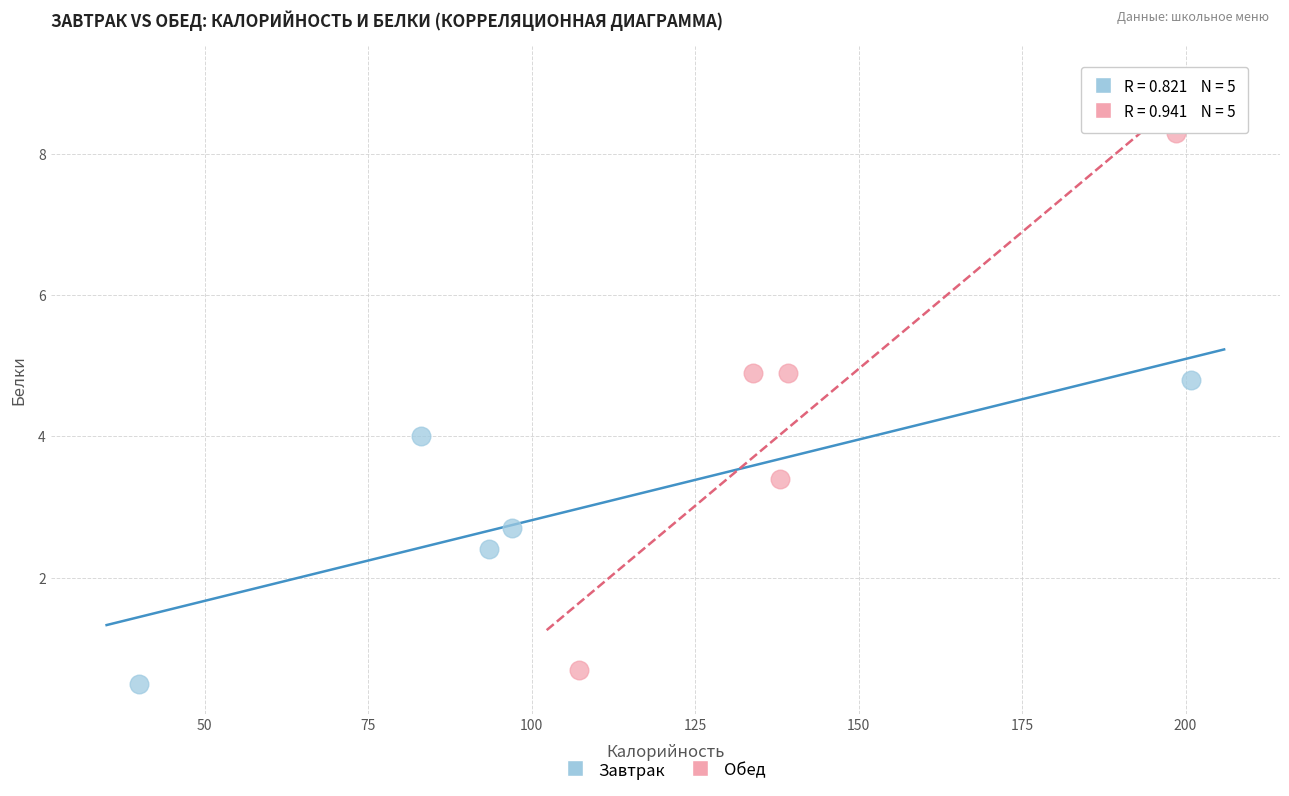

What are all the series names shown in the legend?

Завтрак, Обед